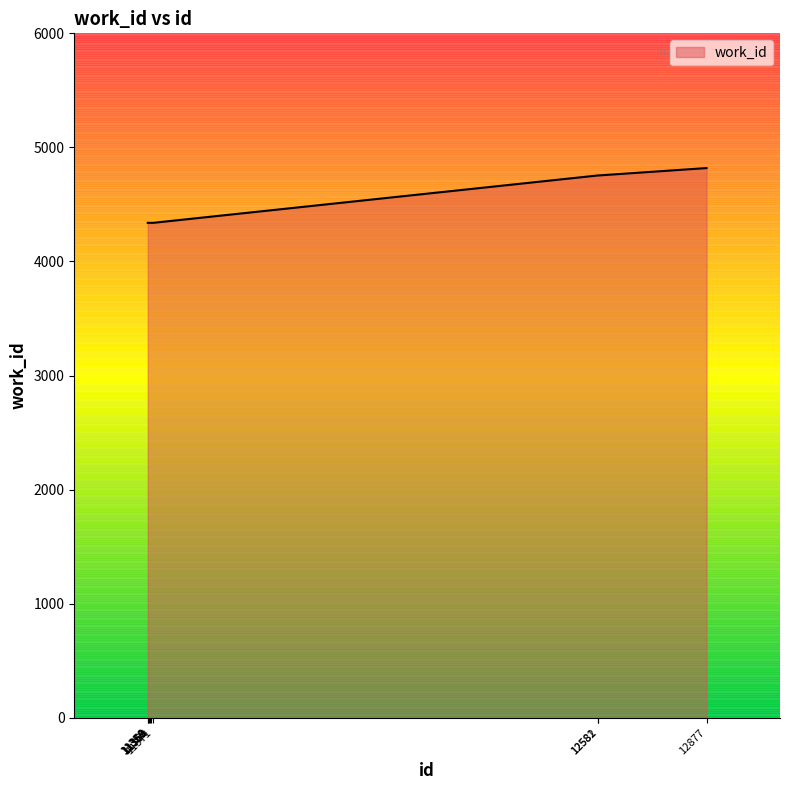

Is it true that the value at 12581 is 4754?

True